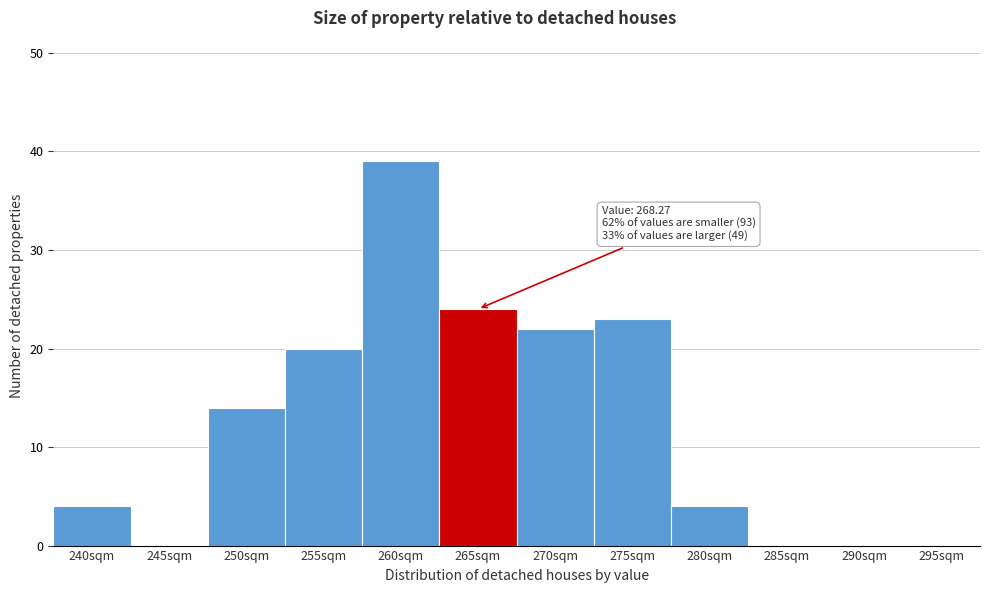

Reading left to right, what are all the values shown in this chart?

240sqm=4	245sqm=0	250sqm=14	255sqm=20	260sqm=39	265sqm=24	270sqm=22	275sqm=23	280sqm=4	285sqm=0	290sqm=0	295sqm=0